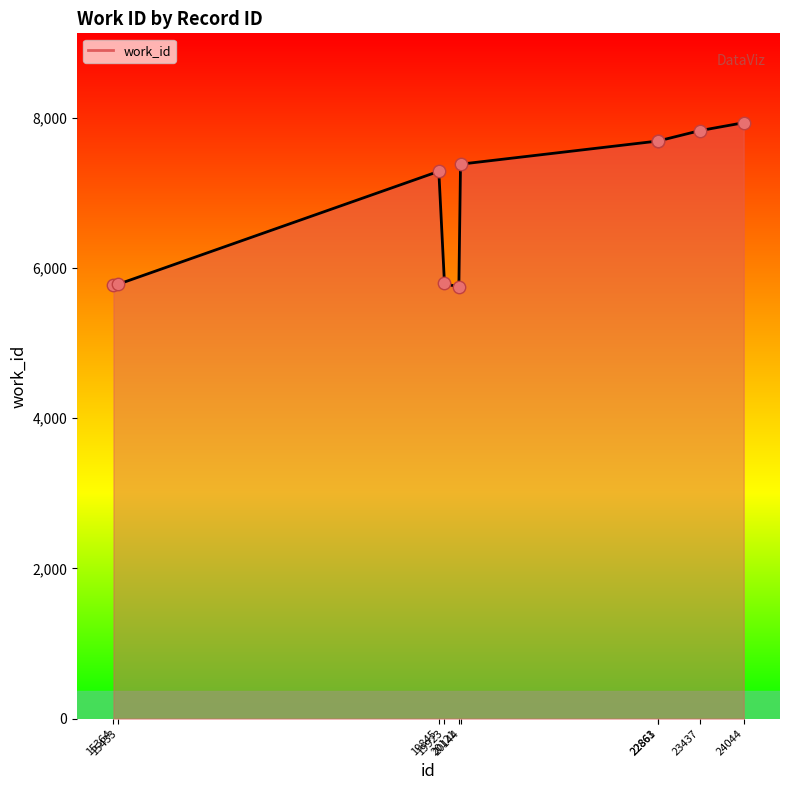

What is the greatest value displayed?

7934